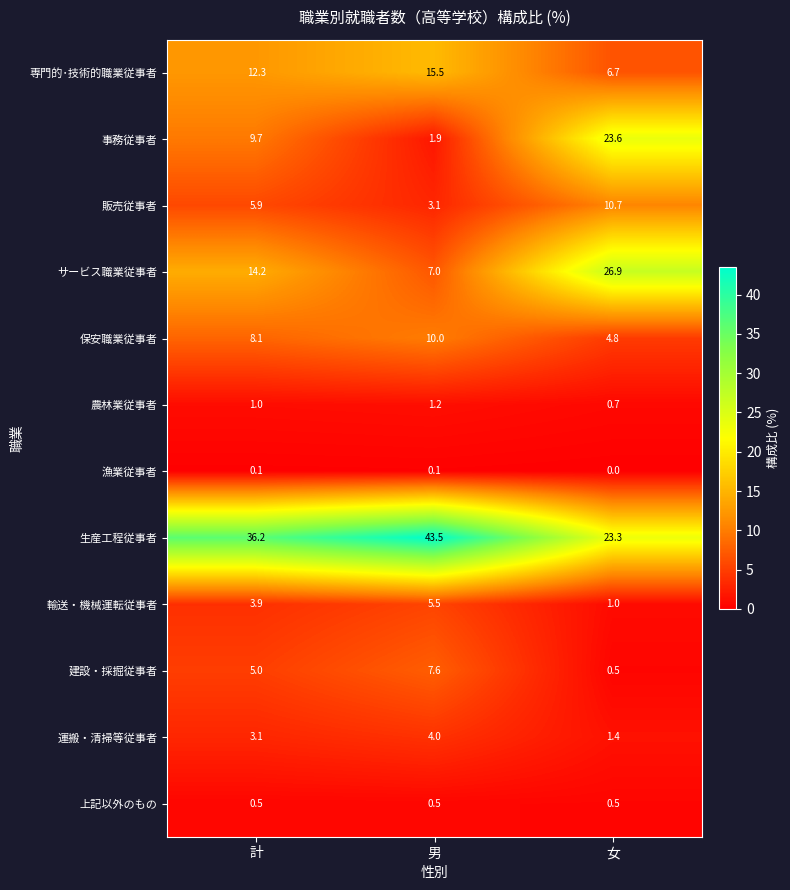

What is the spread (max minus min) of values at 男?

43.4